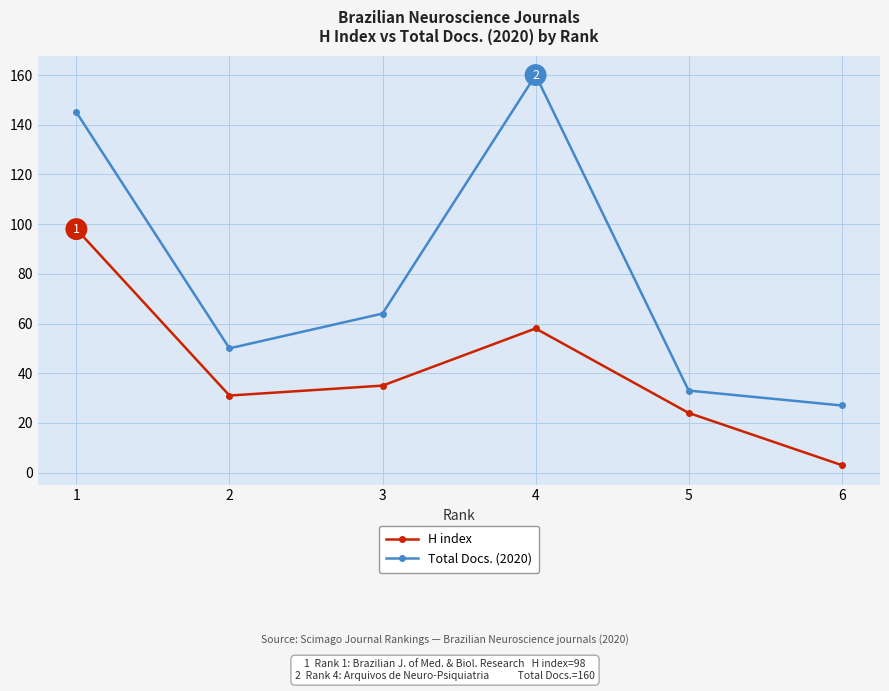

What is the difference between the highest and lowest values at 6?

24